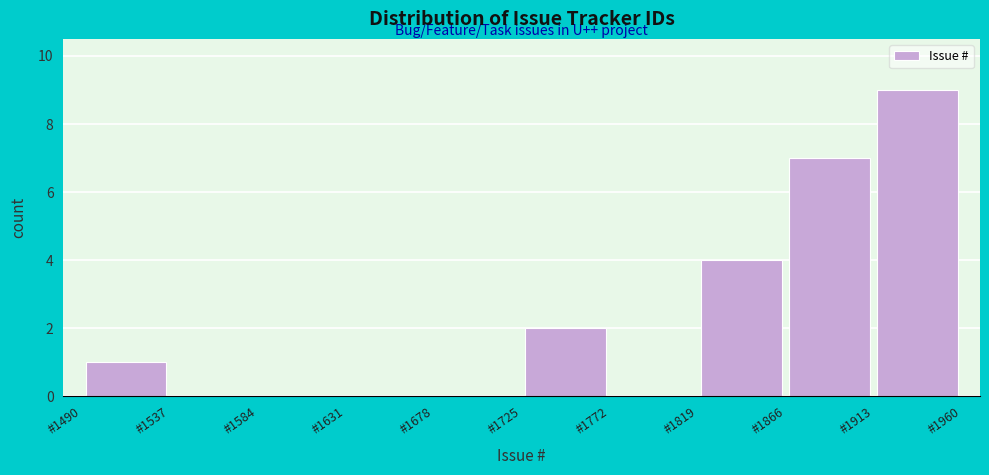

Which range on the x-axis has the tallest bar?

1913 to 1960